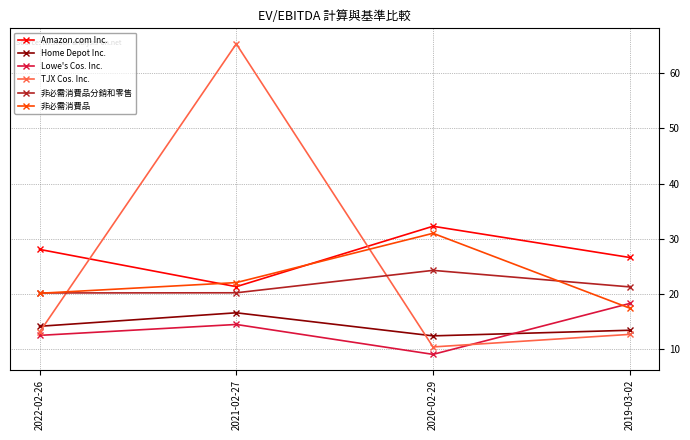

Does the chart have visible grid lines?

Yes